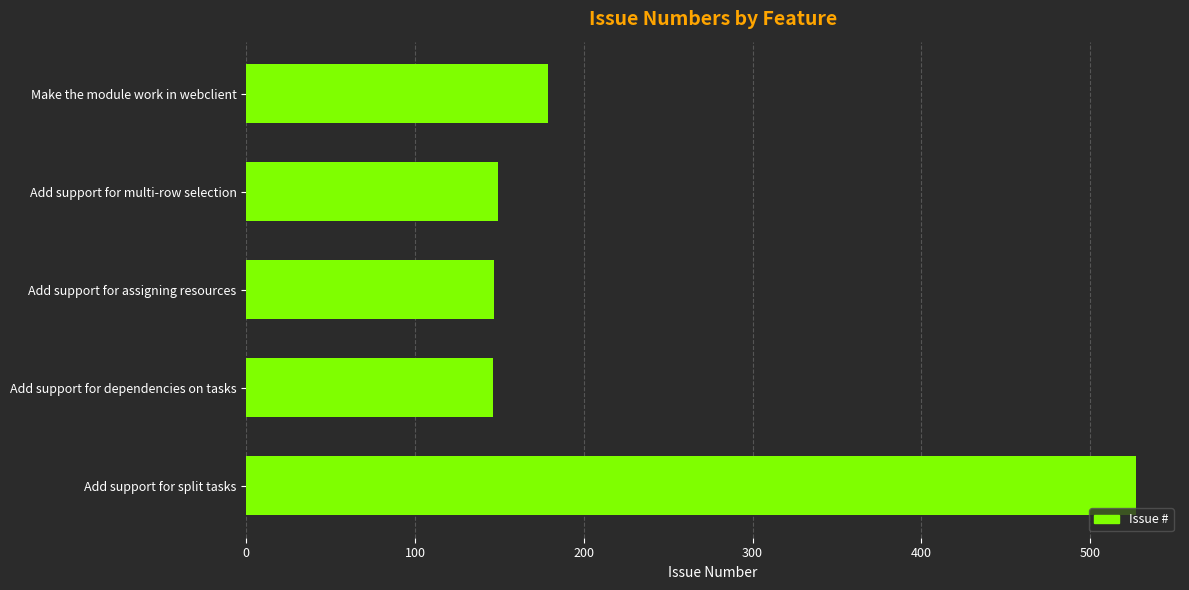

What is the difference between the maximum and second lowest values?

380